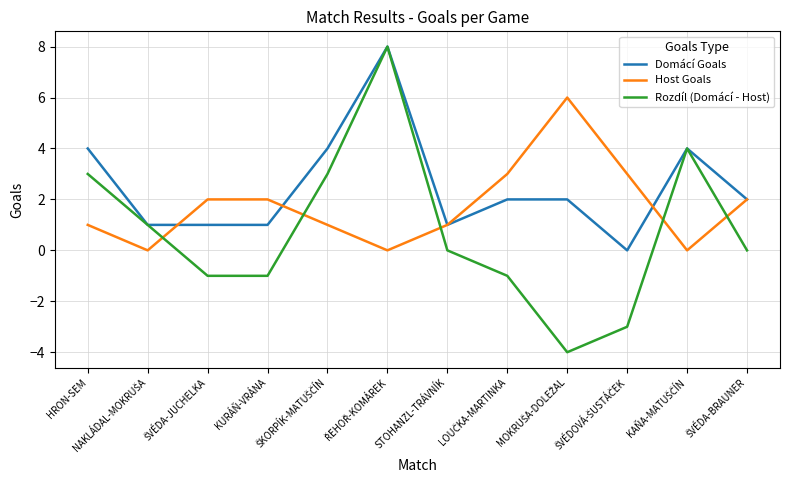

How many times do Host Goals and Rozdíl (Domácí - Host) cross each other?

5